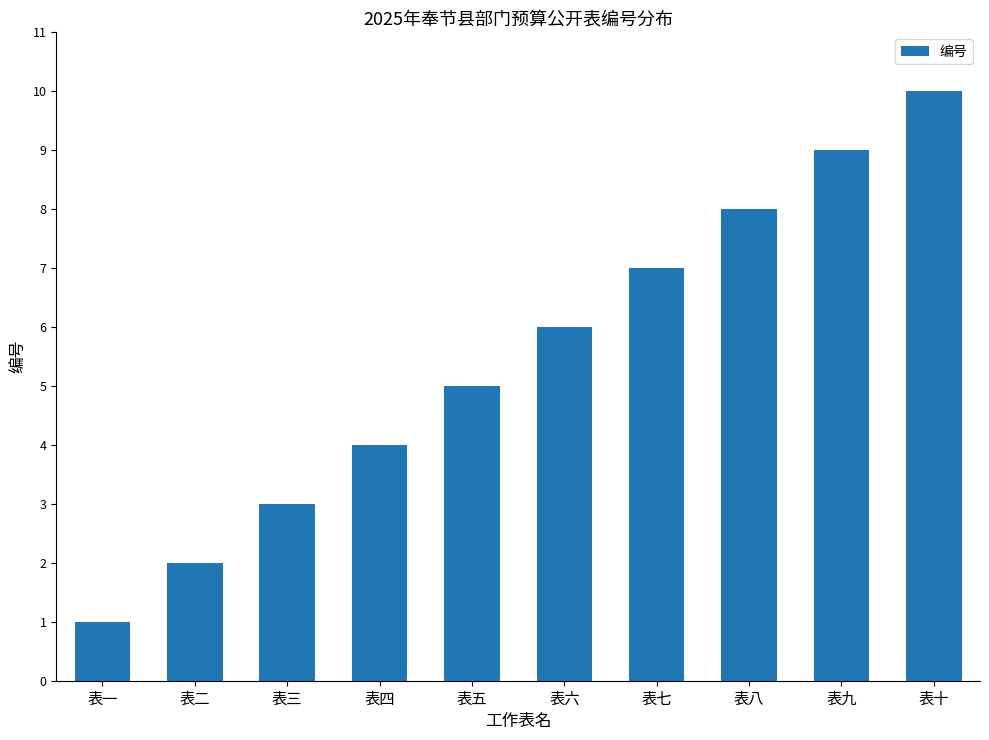

What is the difference between the maximum and second lowest values?

8